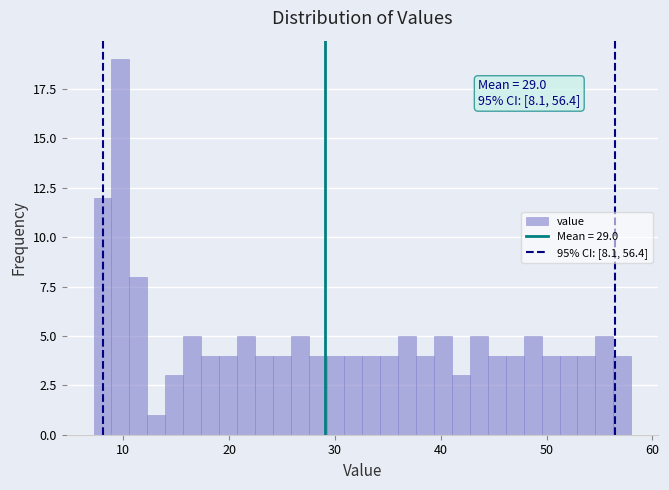

Read against the x-axis, roughly where is the centre of the tallest bar?

10